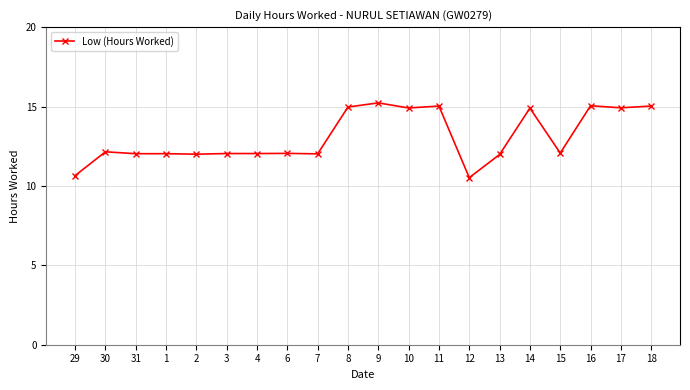

What is the label of the 18th point from the left?

16